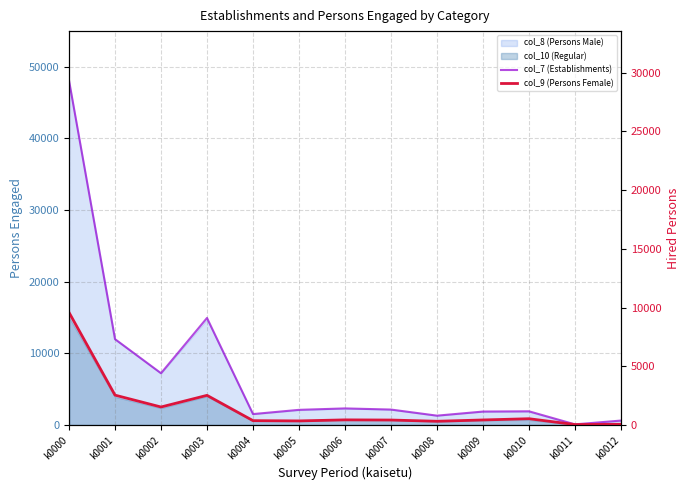

What is the difference between the second highest and second lowest values in the col_7 (Establishments) series?

14317